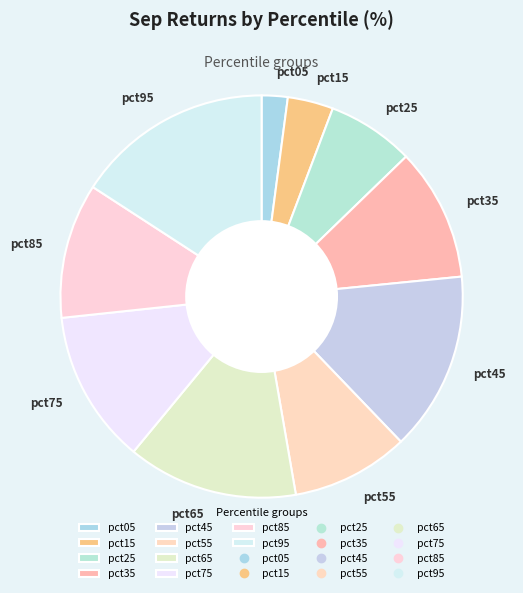

Which category has the smallest portion of the pie?

pct05